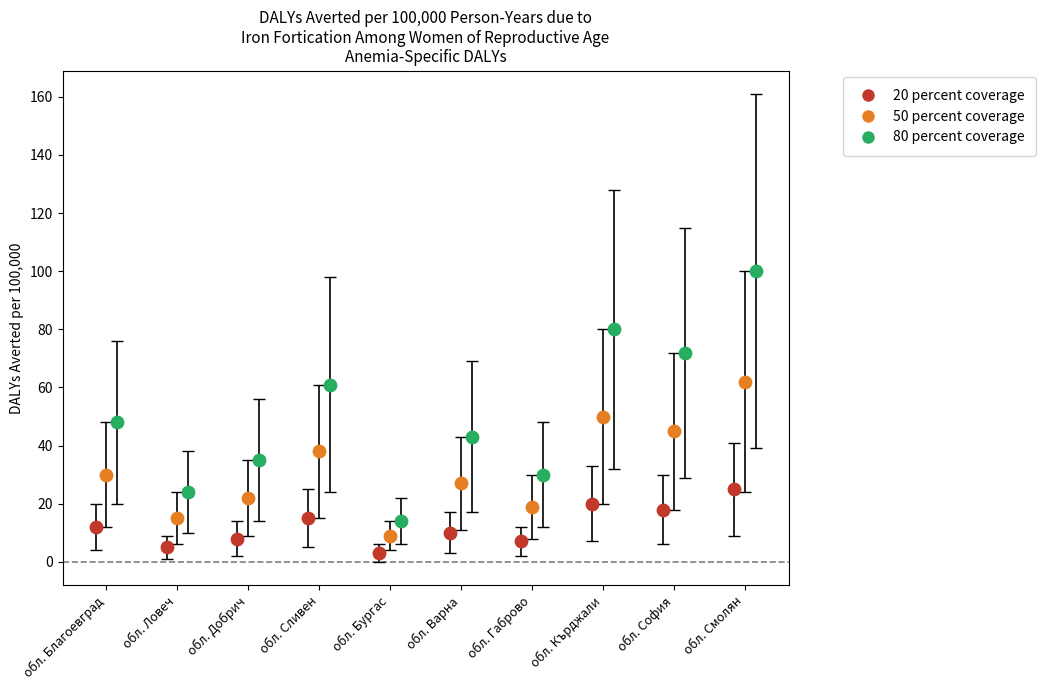

Which series has the widest spread of Y values?

80 percent coverage